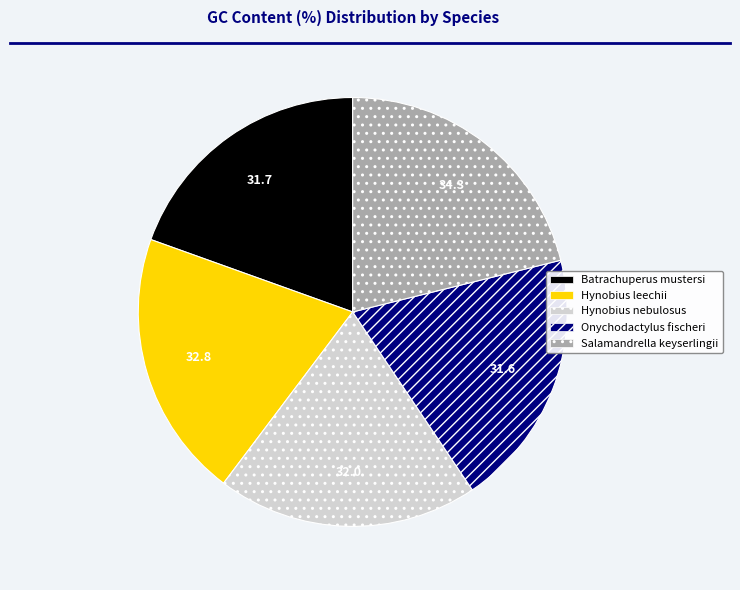

What is the largest slice in the pie chart?

Salamandrella keyserlingii